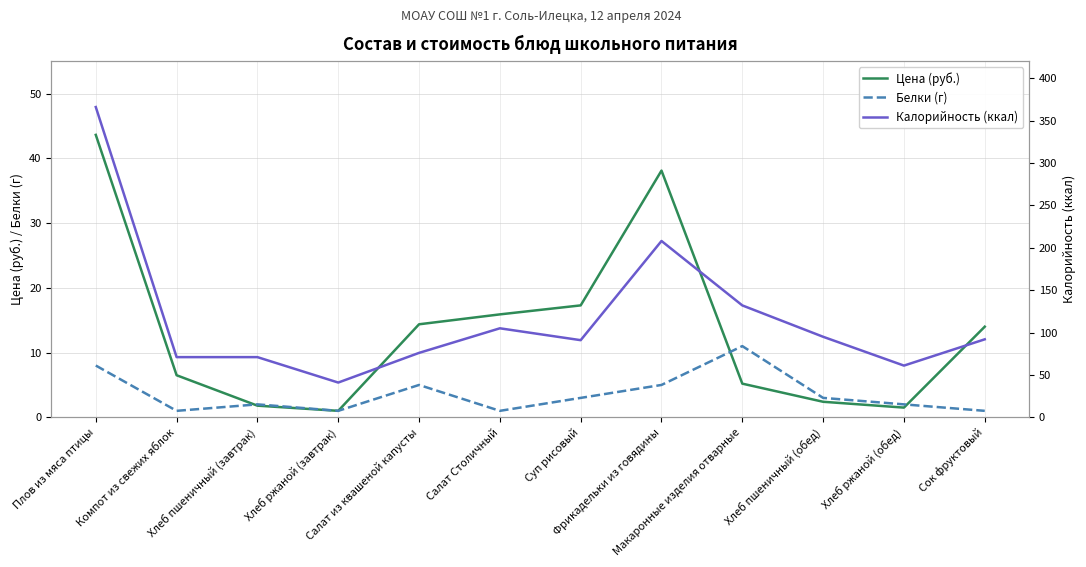

What value does the Цена (руб.) series have at Фрикадельки из говядины?

38.1